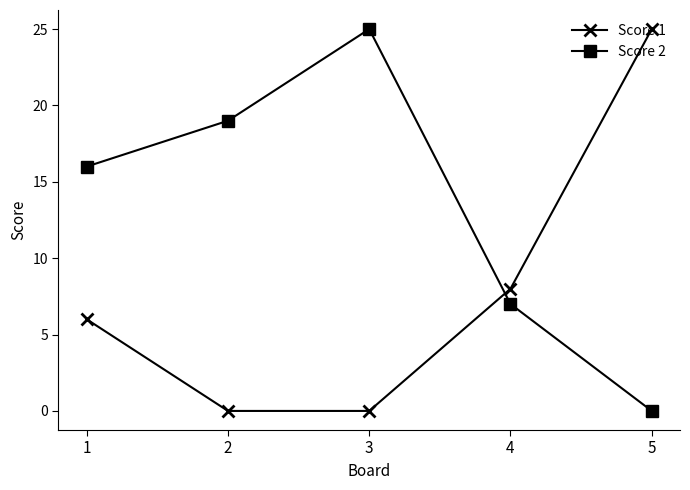

How many data points does each series have?

5